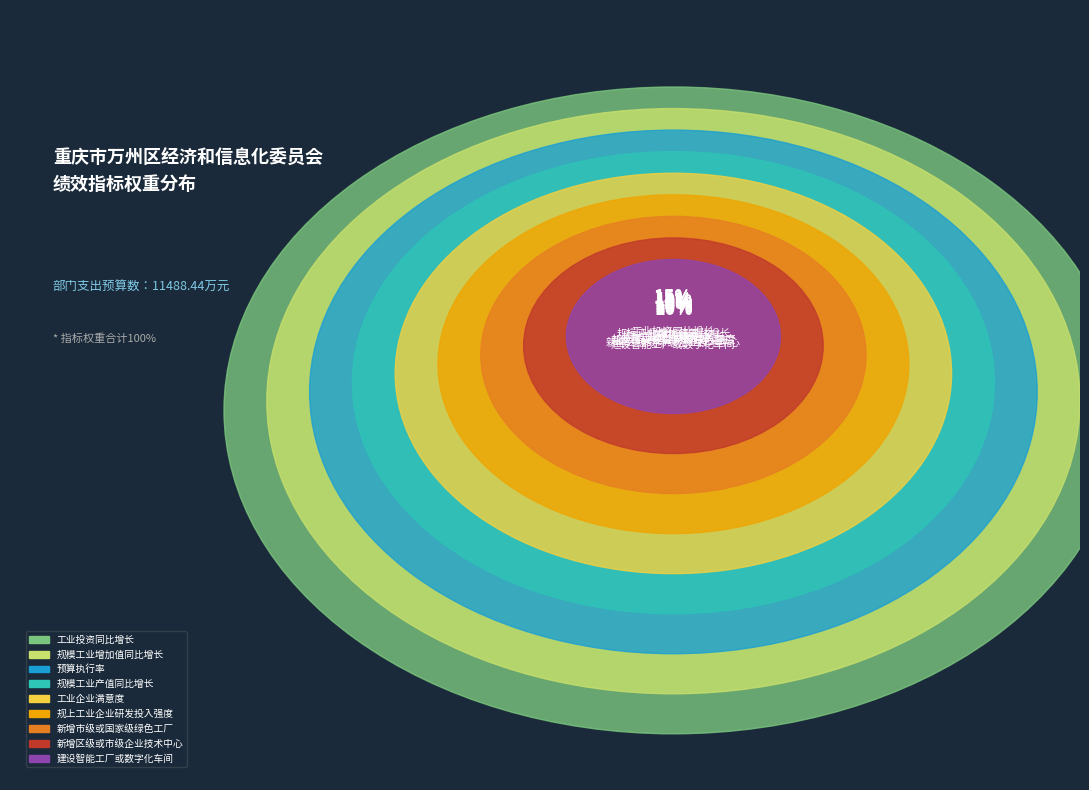

To the nearest percent, what is the difference between the largest and smallest slice percentages?

5%